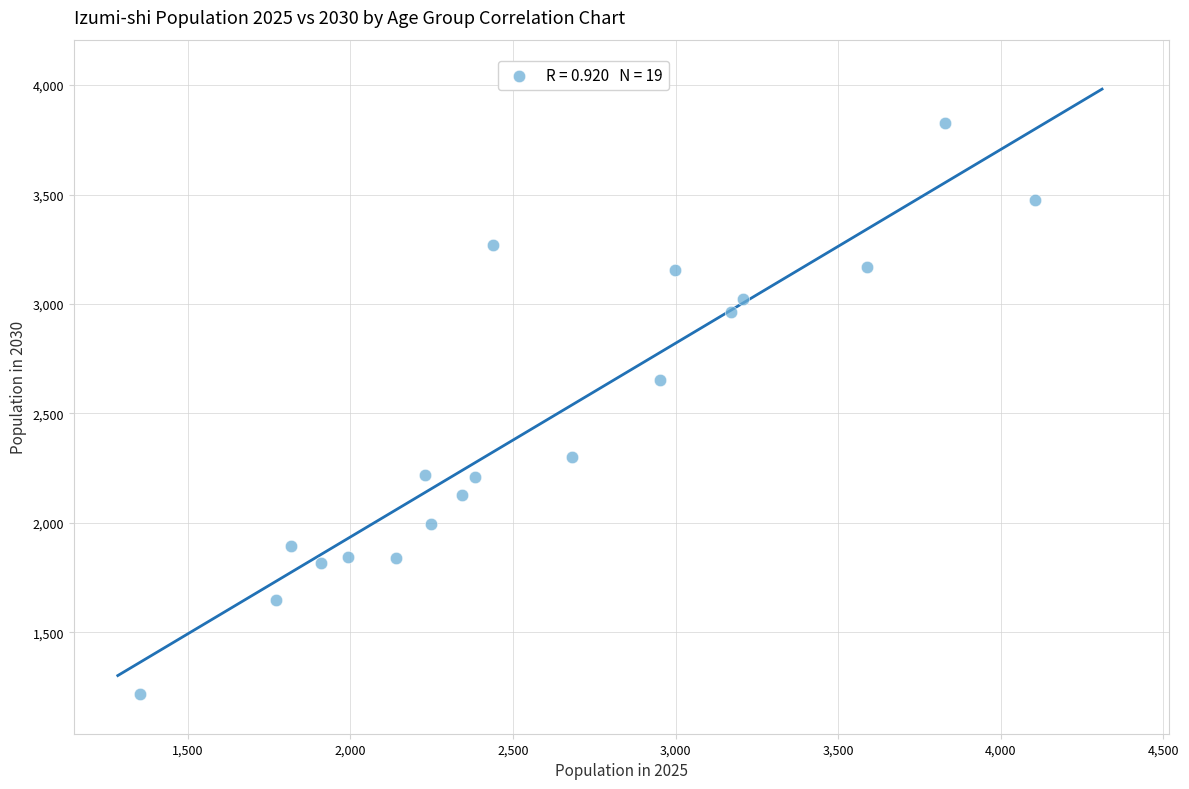

What is the range of Y values (max minus min)?

2605